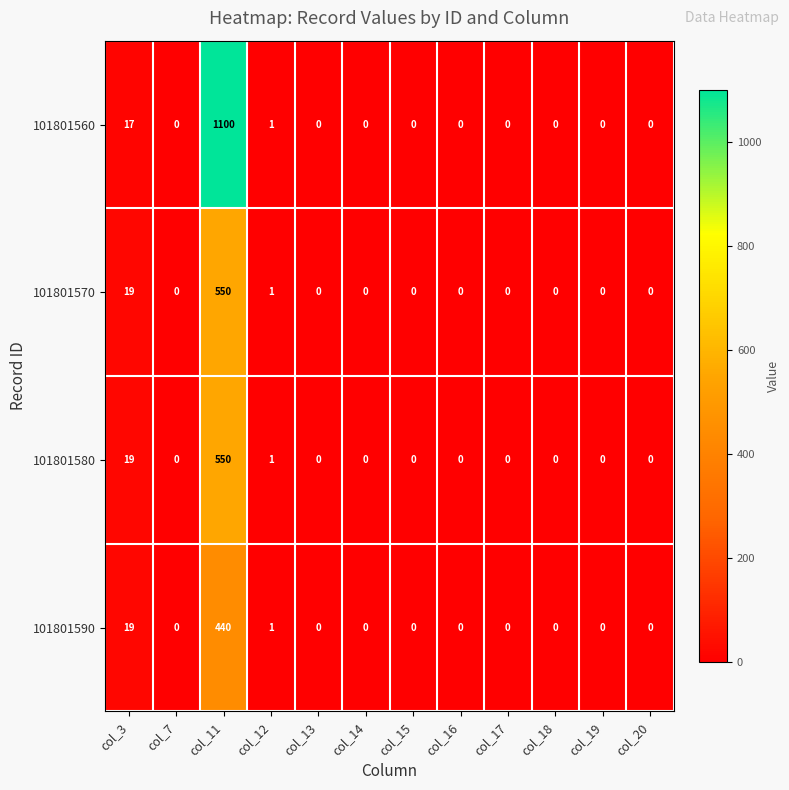

The value of 101801590 at col_18 is 0. True or false?

True